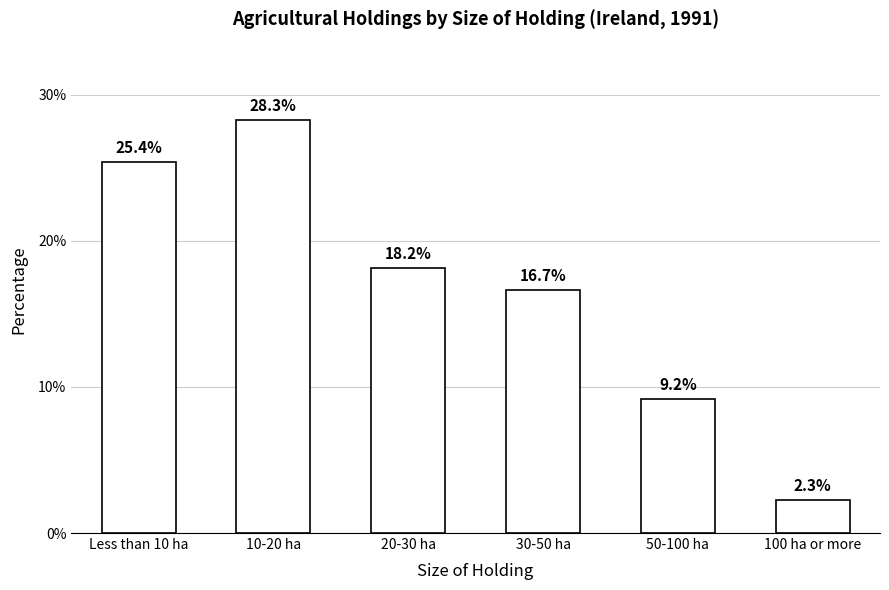

Reading left to right, extract all data points from this chart.

25.4	28.3	18.2	16.7	9.2	2.3